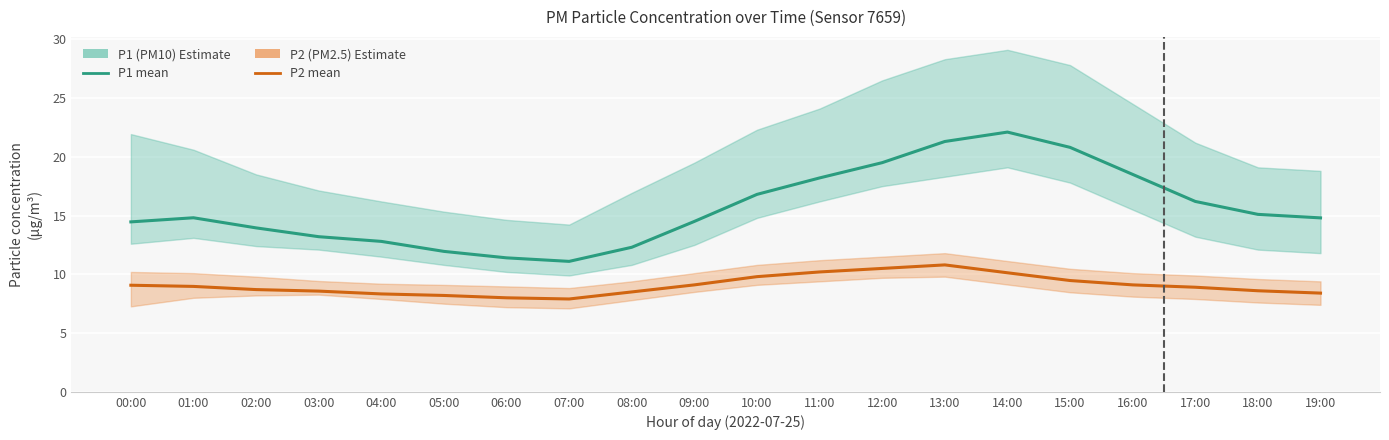

At how many categories does at least one series exceed 15?

9